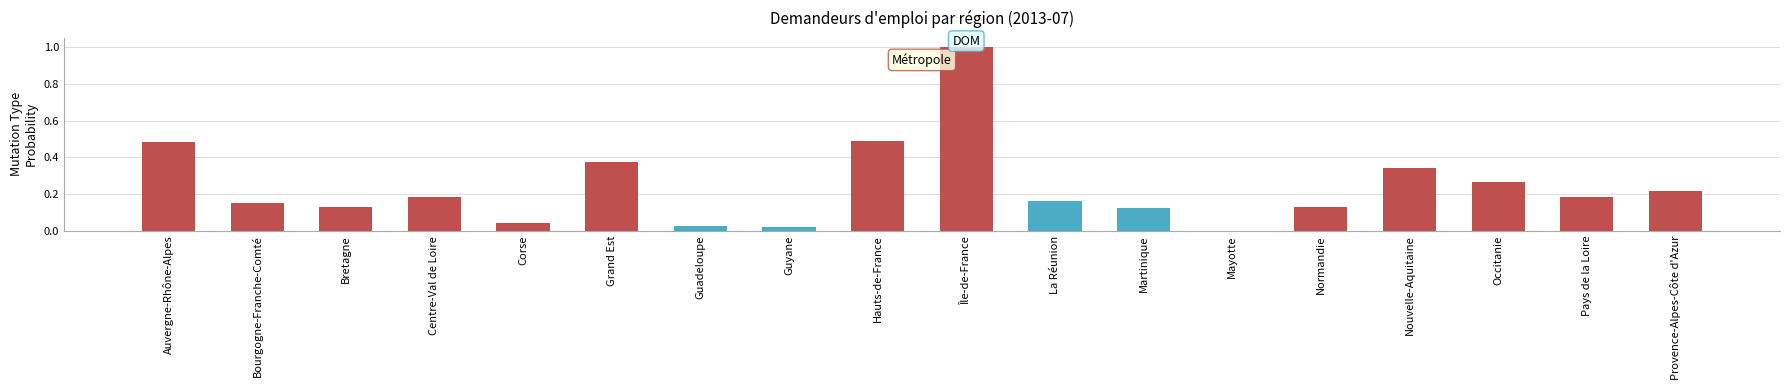

True or false: the data shows 0.1 at Corse.

False